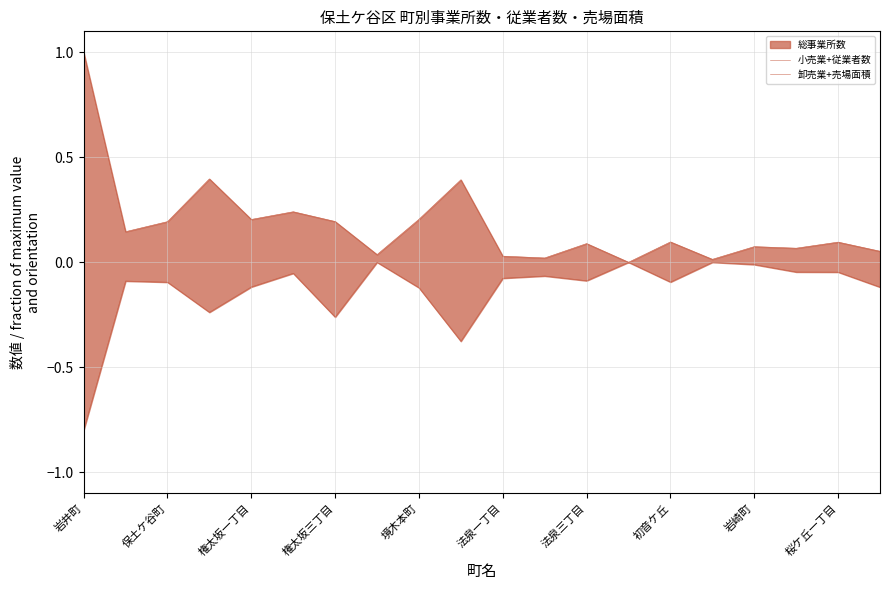

What value does the 小売業+従業者数 series have at 保土ケ谷町?

0.1